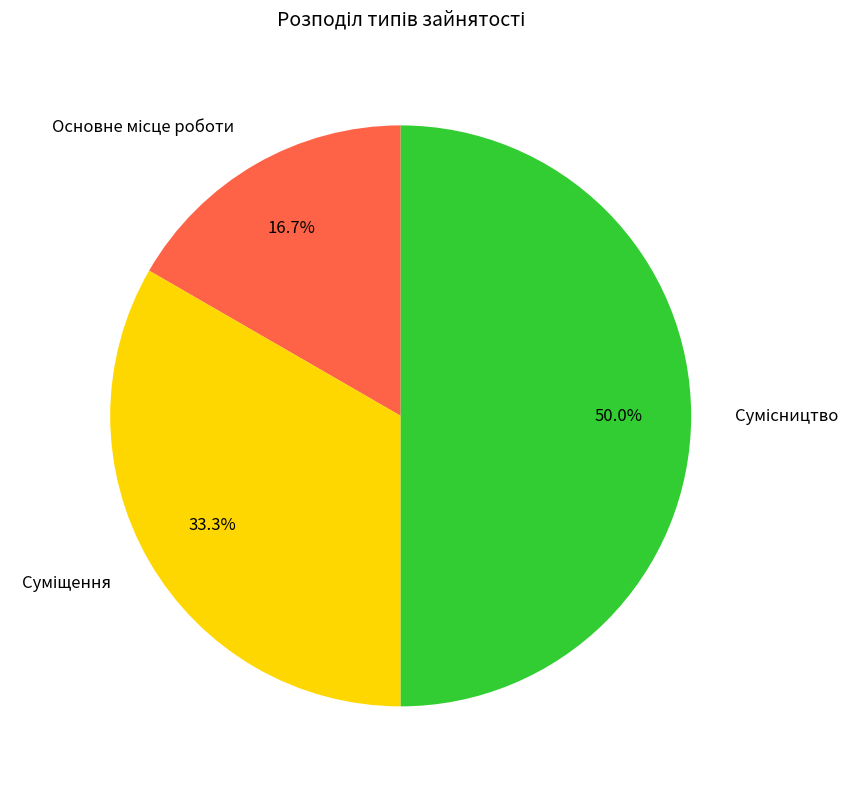

Do Сумісництво and Суміщення together represent more than half of the pie?

Yes